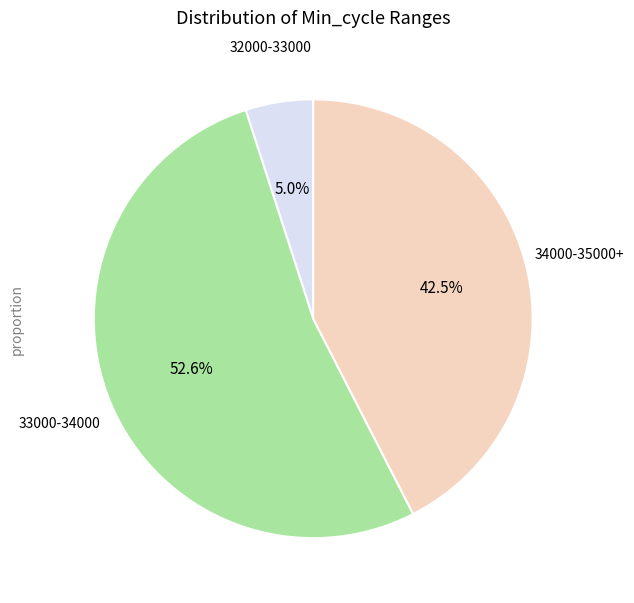

Is there any slice that represents more than half of the pie?

Yes